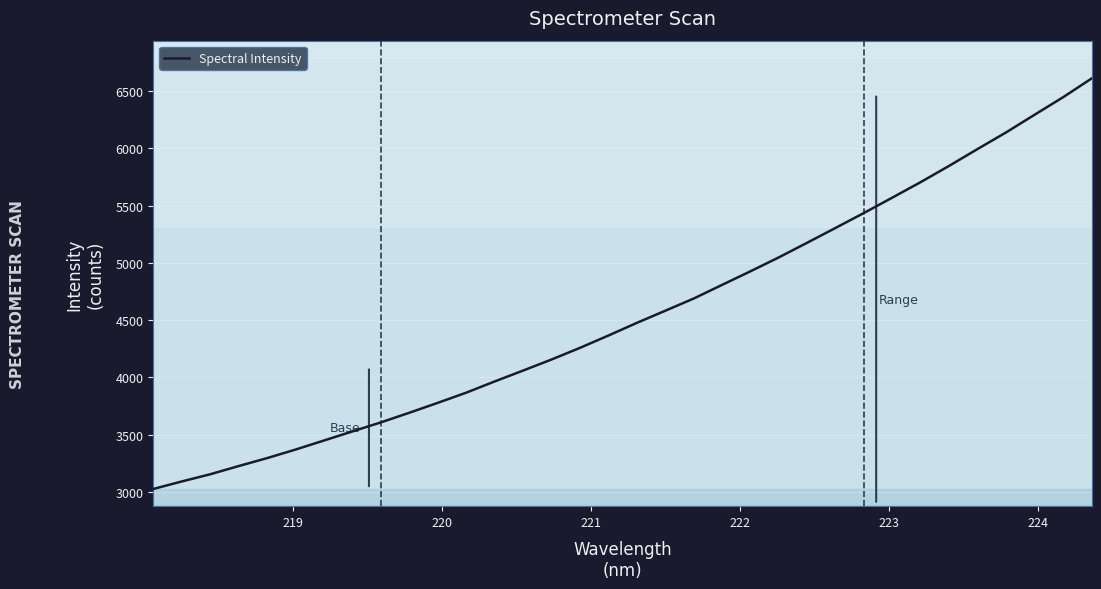

What is the maximum value shown in the chart?

6608.6